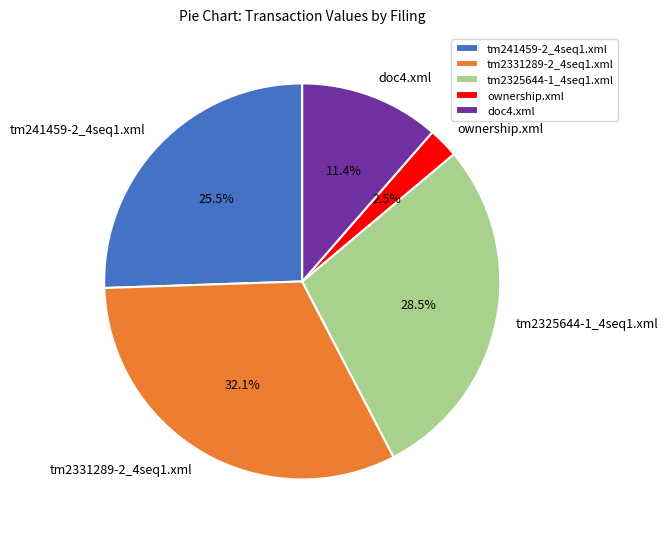

To the nearest percent, what portion does tm2331289-2_4seq1.xml represent?

32%